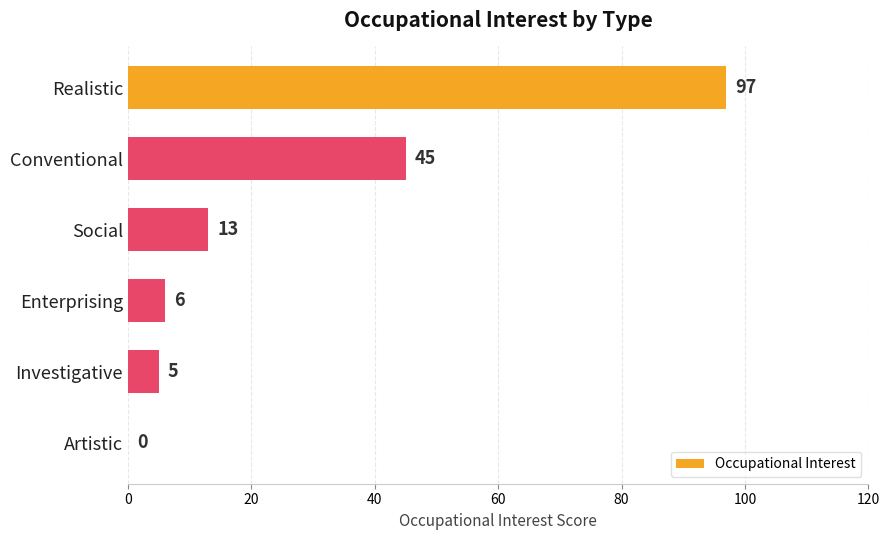

What is the sum of all values?

166